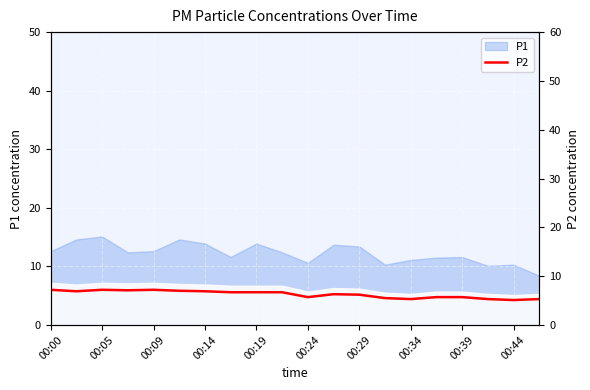

Is it true that P1 equals 11.1 at 00:34?

True